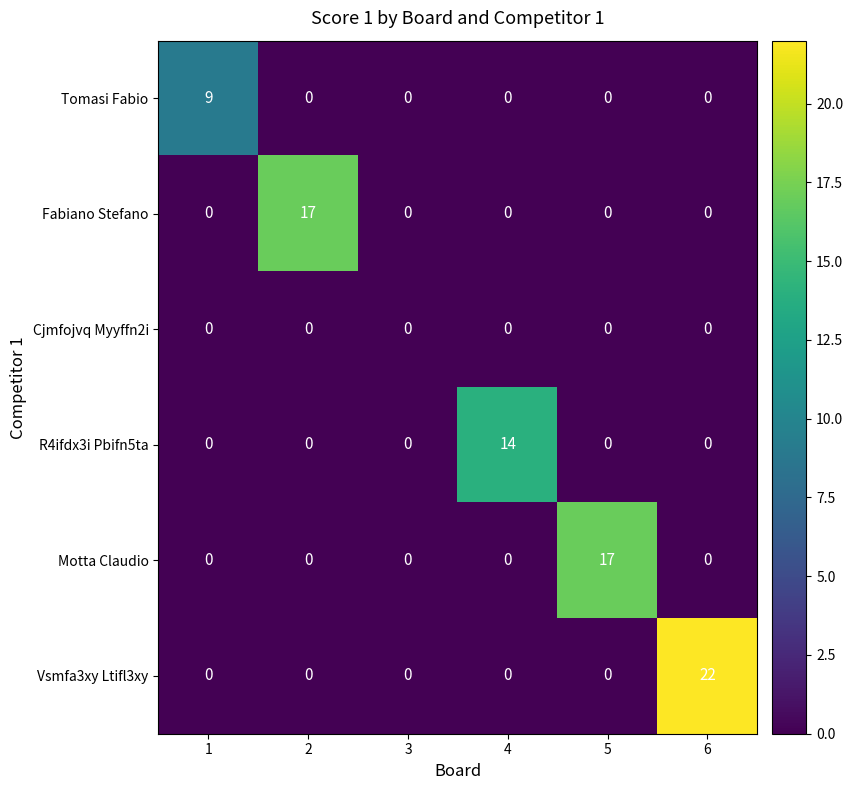

What is the average value of the Fabiano Stefano series?

3